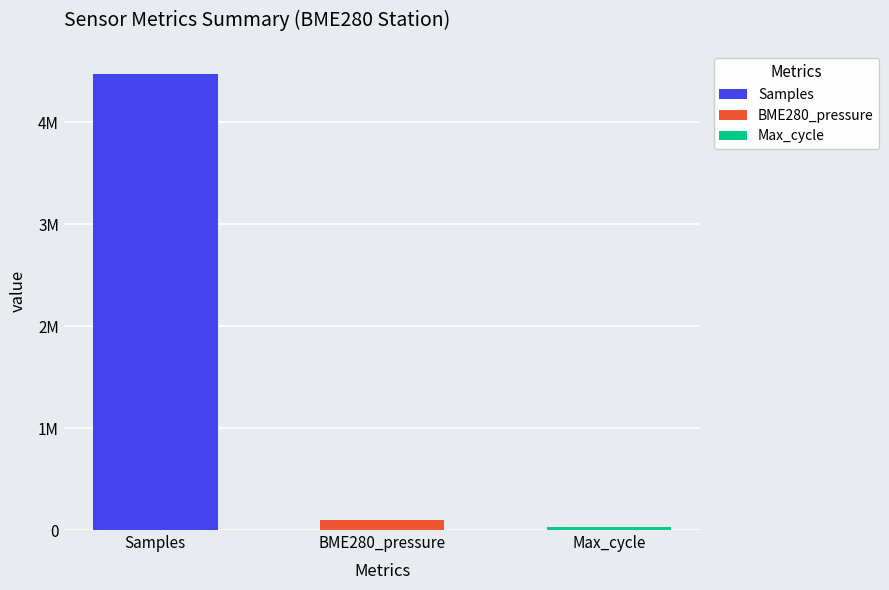

Is it true that BME280_pressure equals 57639 at 16?

False